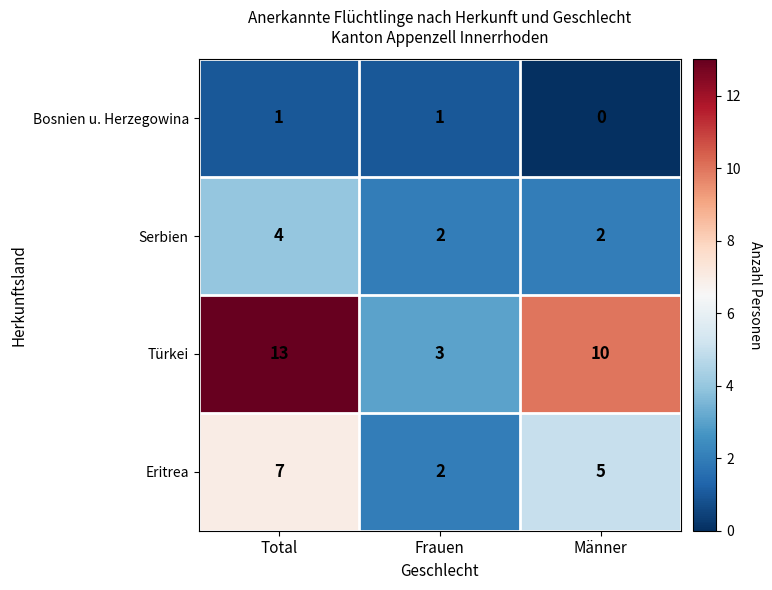

Reading left to right, list all the values displayed in this chart.

Bosnien u. Herzegowina: Total=1	Frauen=1	Männer=0
Serbien: Total=4	Frauen=2	Männer=2
Türkei: Total=13	Frauen=3	Männer=10
Eritrea: Total=7	Frauen=2	Männer=5